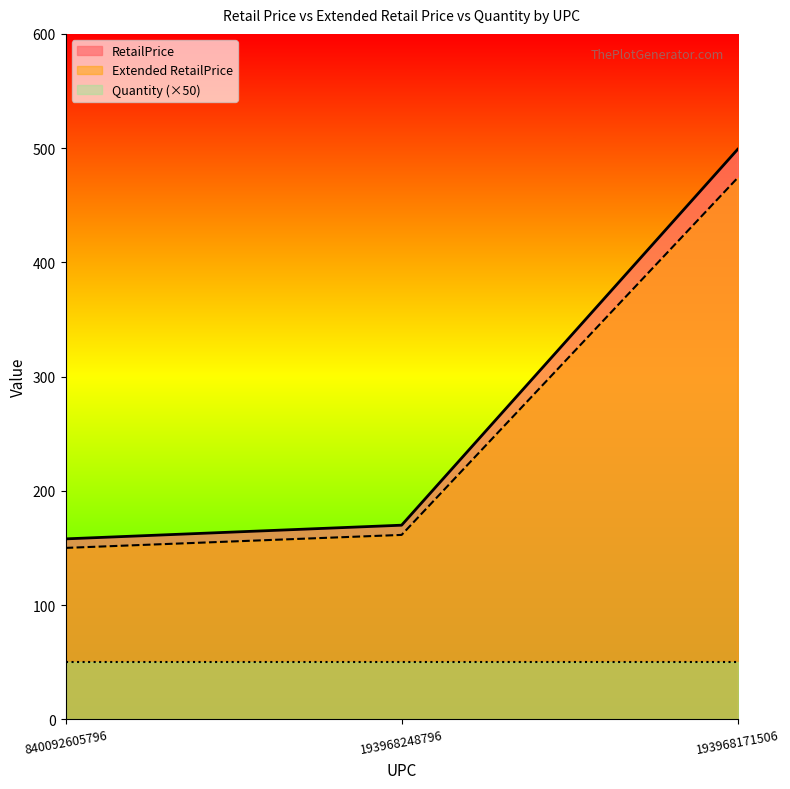

At which category is the sum across all series the highest?

193968171506